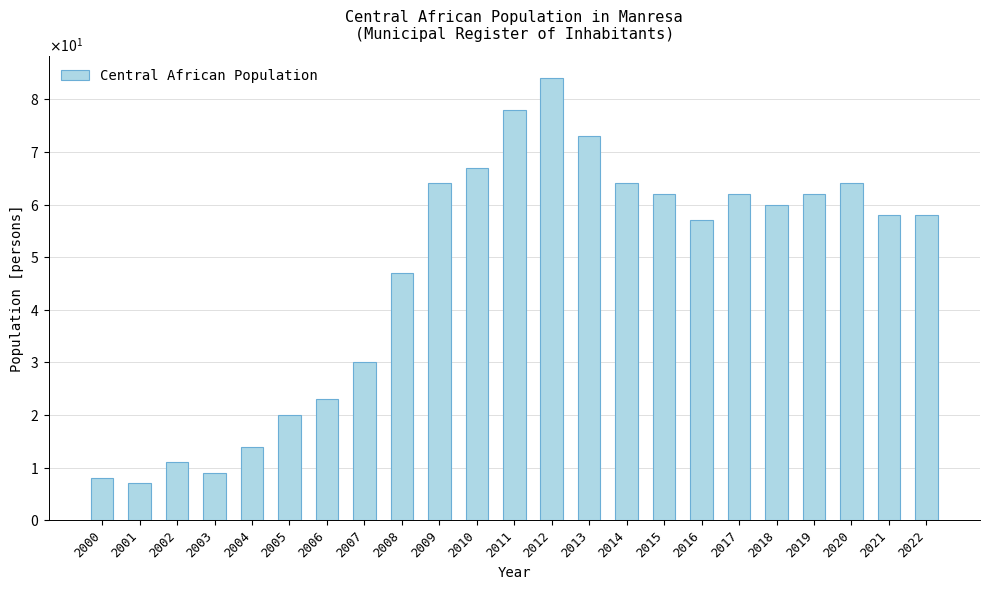

List the labels in order of value, smallest first.

2001, 2000, 2003, 2002, 2004, 2005, 2006, 2007, 2008, 2016, 2021, 2022, 2018, 2015, 2017, 2019, 2009, 2014, 2020, 2010, 2013, 2011, 2012